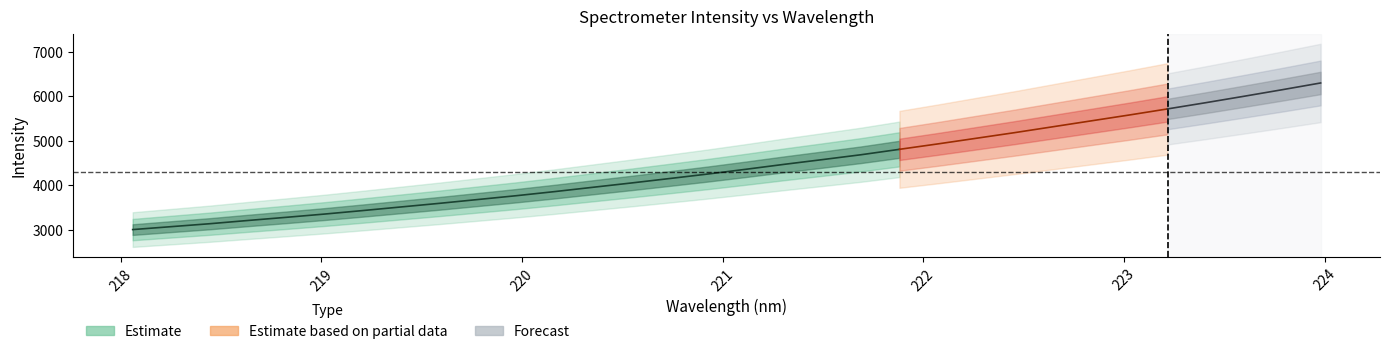

How many data points are above 4355?

16